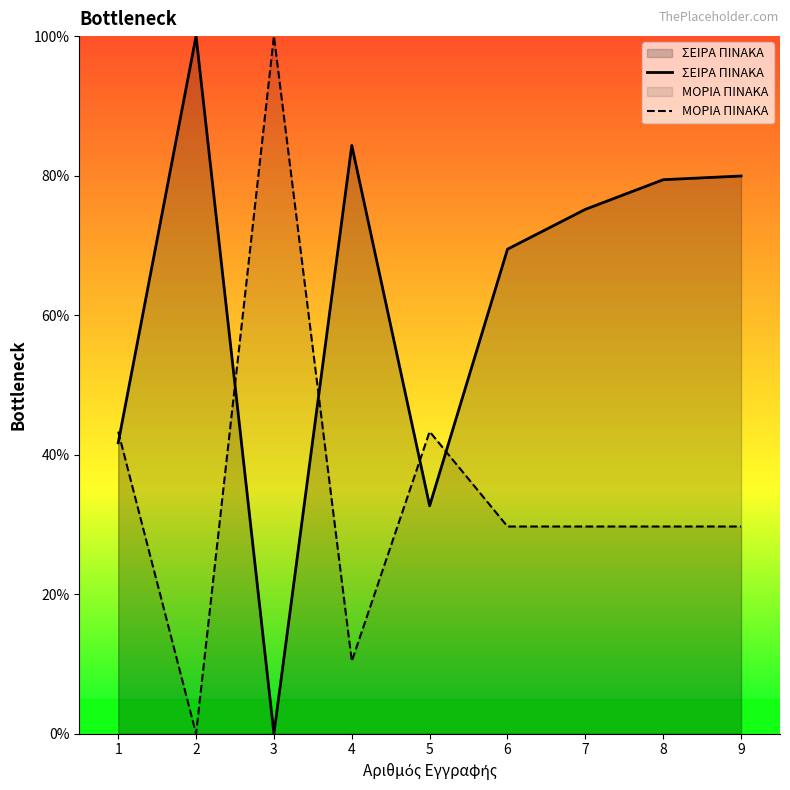

Is it true that ΜΟΡΙΑ ΠΙΝΑΚΑ equals 60.7 at 1?

False